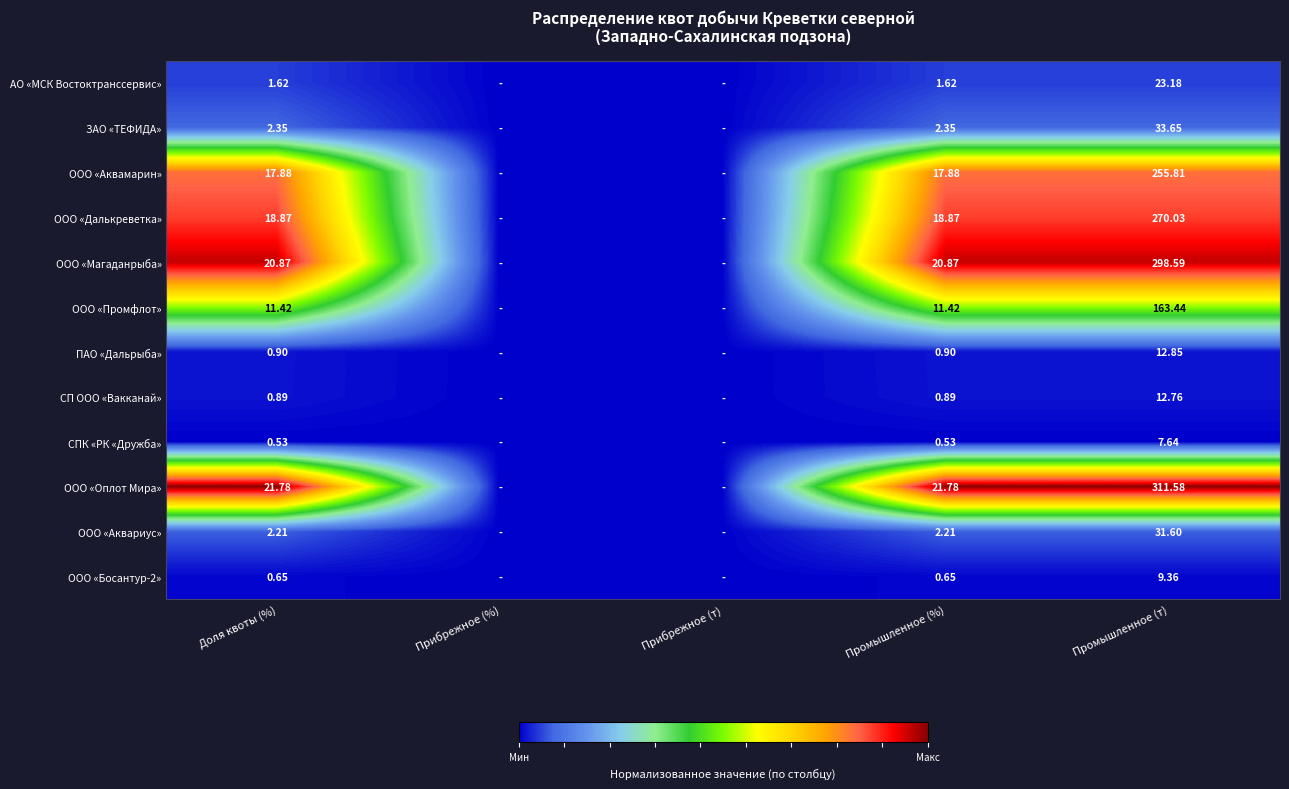

Which series changed the most between Доля квоты (%) and Промышленное (т)?

ООО «Оплот Мира»